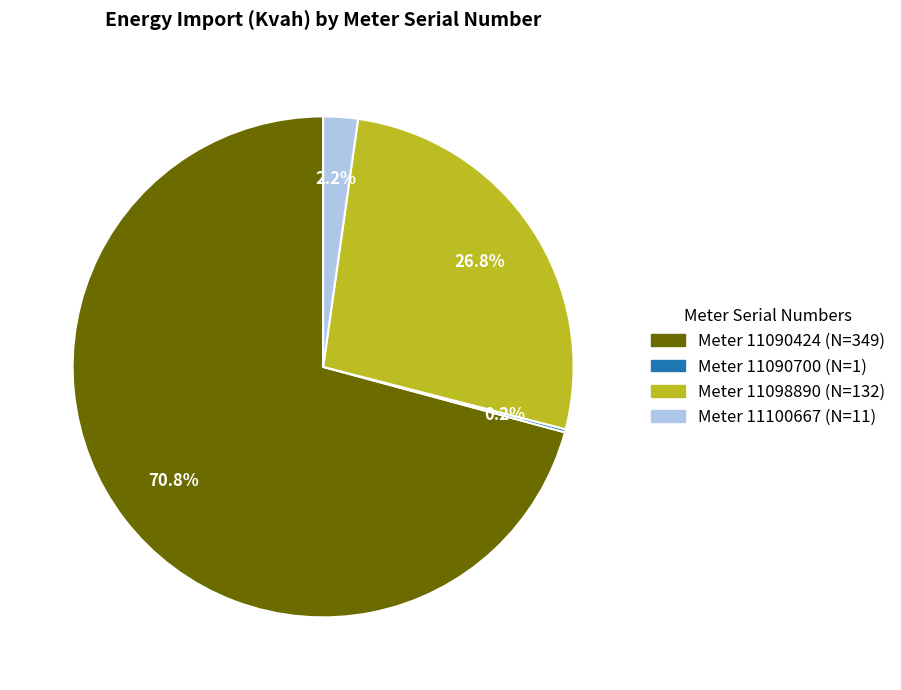

Between Meter 11090424 (N=349) and Meter 11100667 (N=11), which is larger?

Meter 11090424 (N=349)